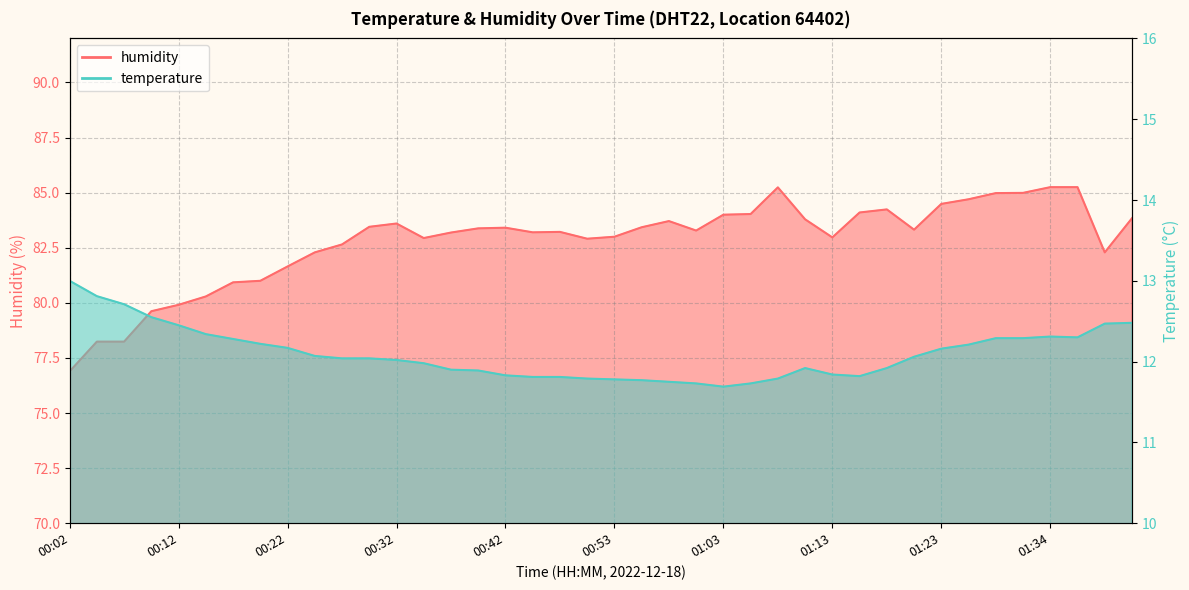

What is the label of the 7th point from the left?

00:17